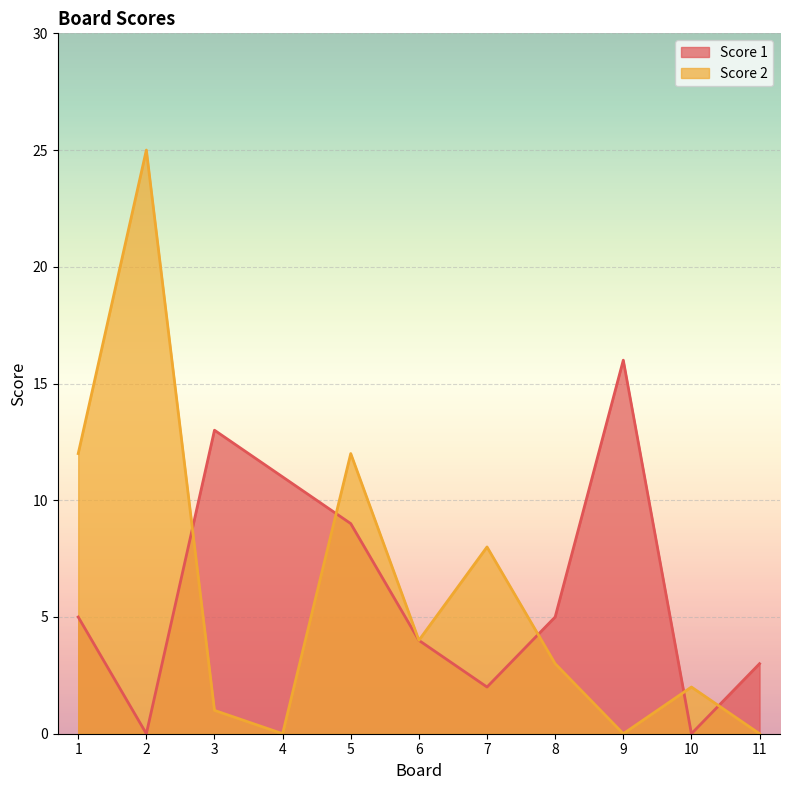

At which category does the chart reach its minimum across all series?

2